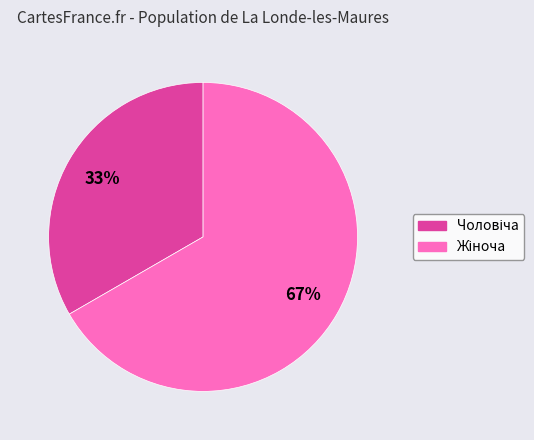

To the nearest percent, what is the average slice percentage?

50%